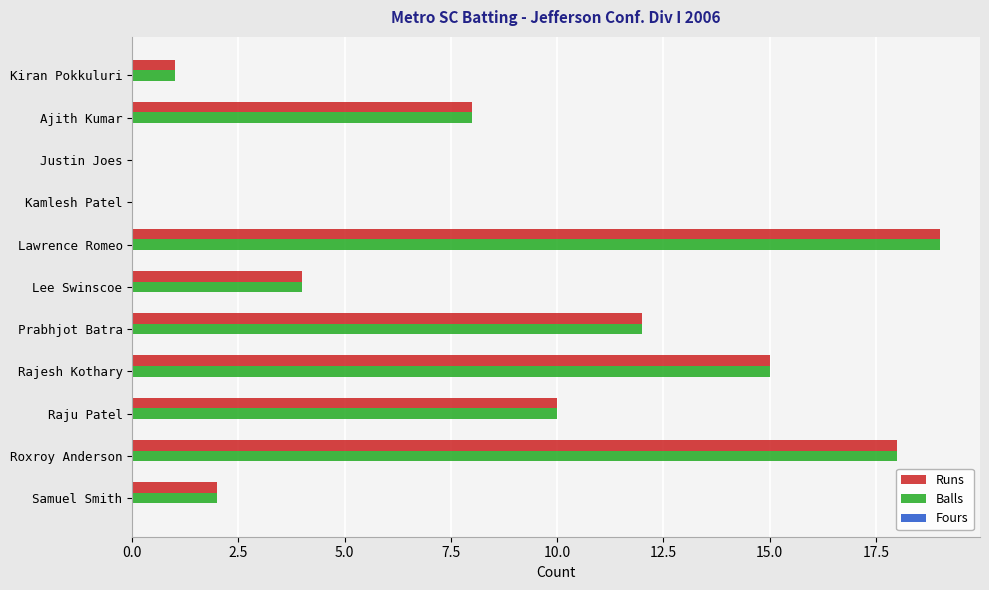

Is it true that Runs equals 6 at Lee Swinscoe?

False